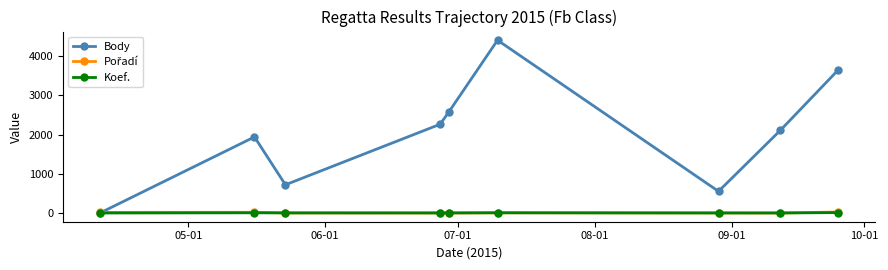

True or false: Body has more than 1 interior local peaks.

True